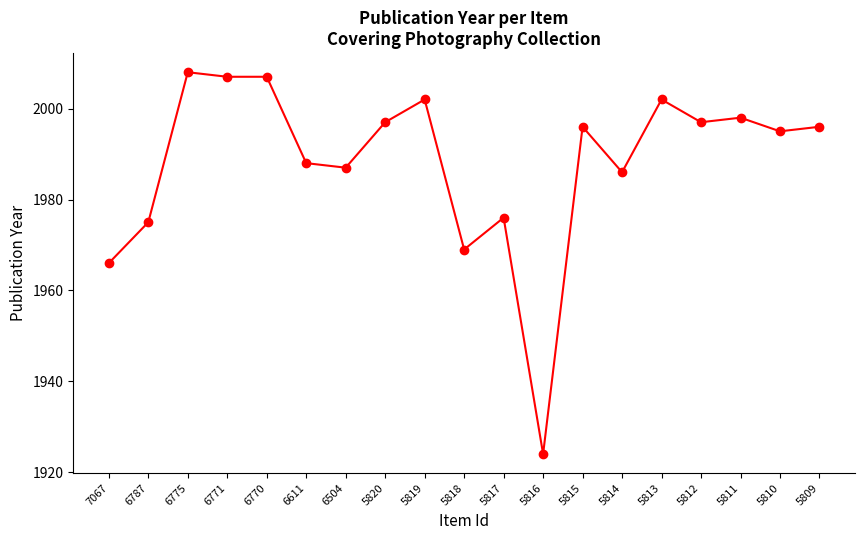

The chart shows a value of 2002 at 5819. True or false?

True